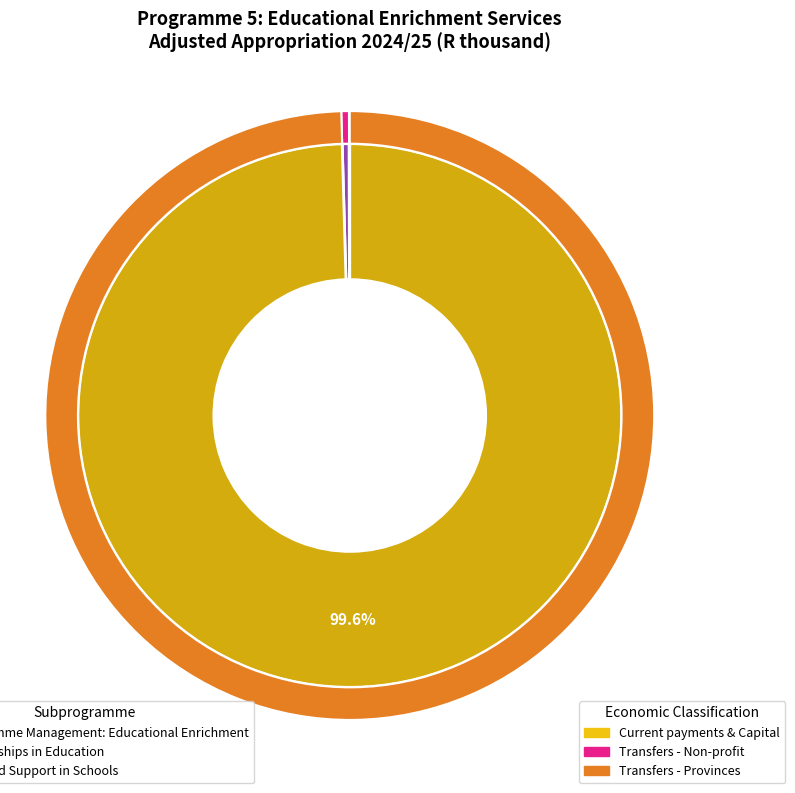

Does Partnerships in Education account for over 50% of the chart?

No